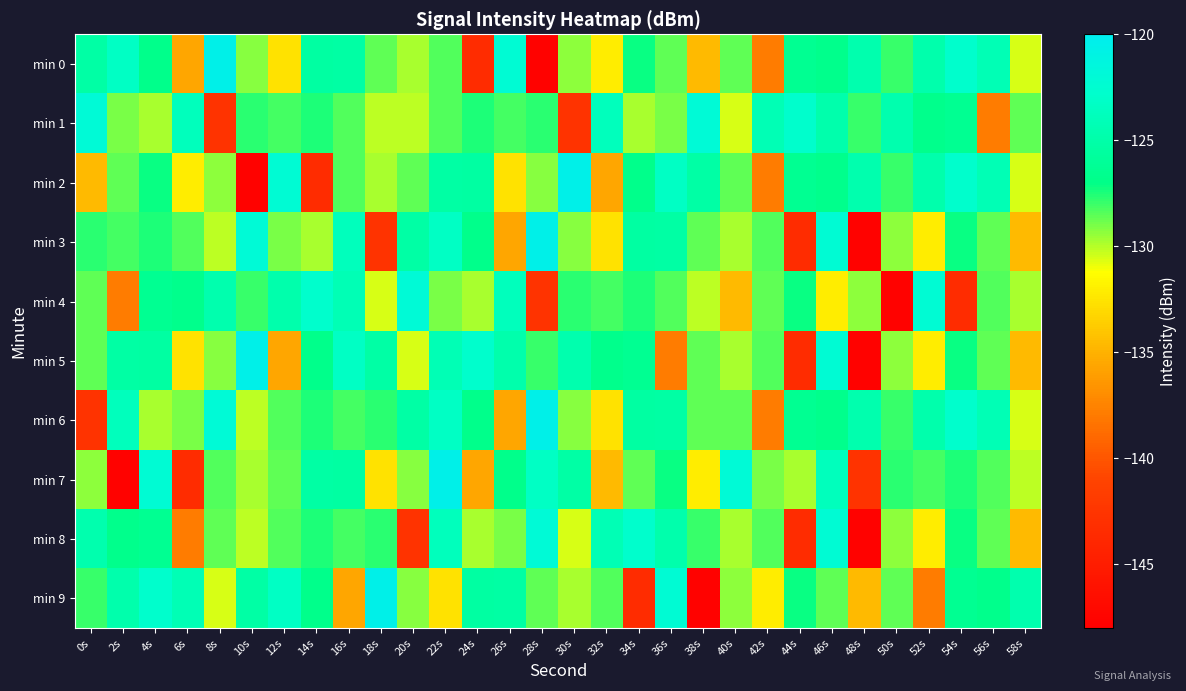

Count the number of data series in this chart.

10